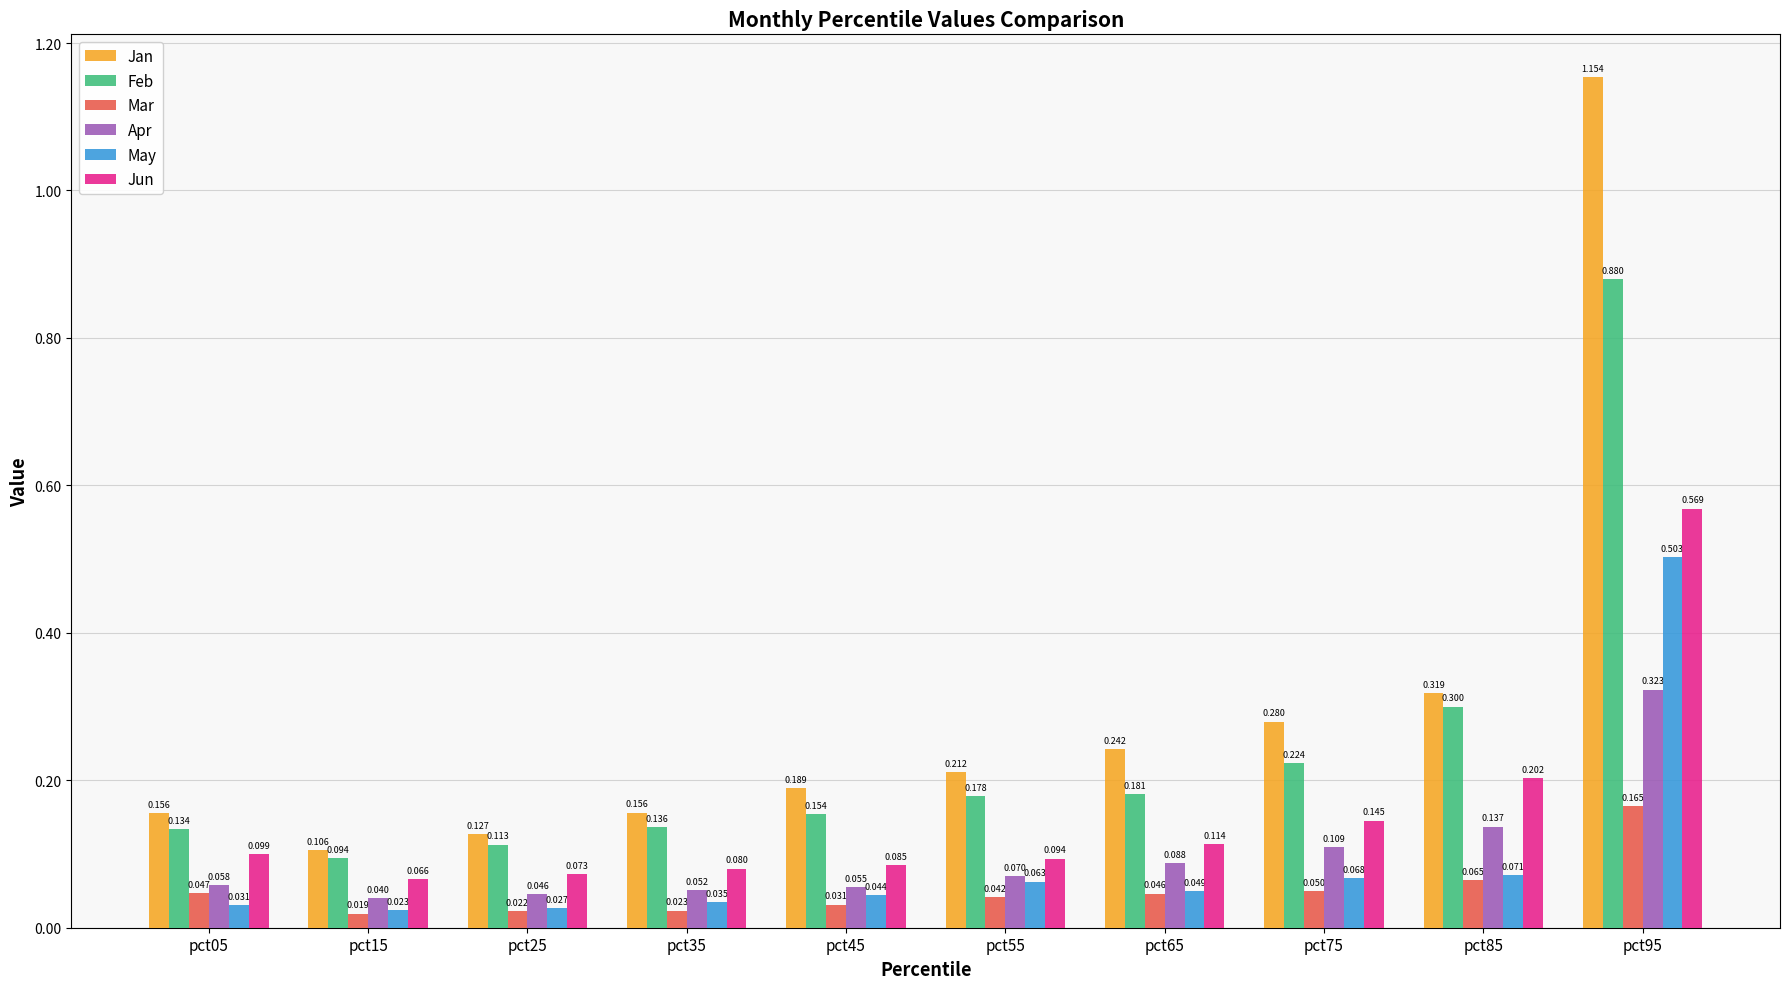

At how many categories does at least one series exceed 0?

10